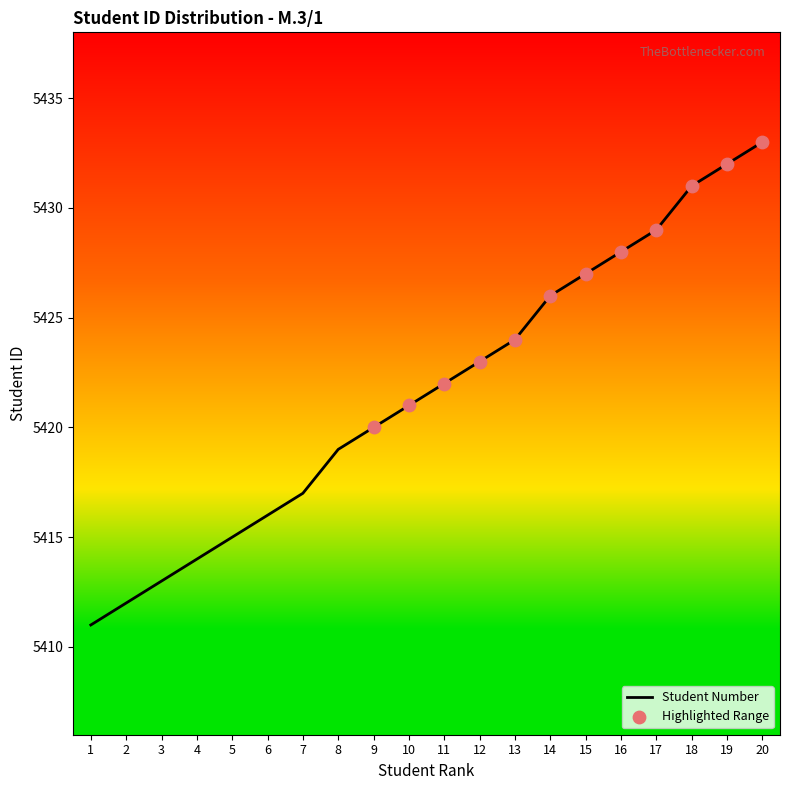

Approximately how many times larger is the value at 6 compared to 17?

1.0